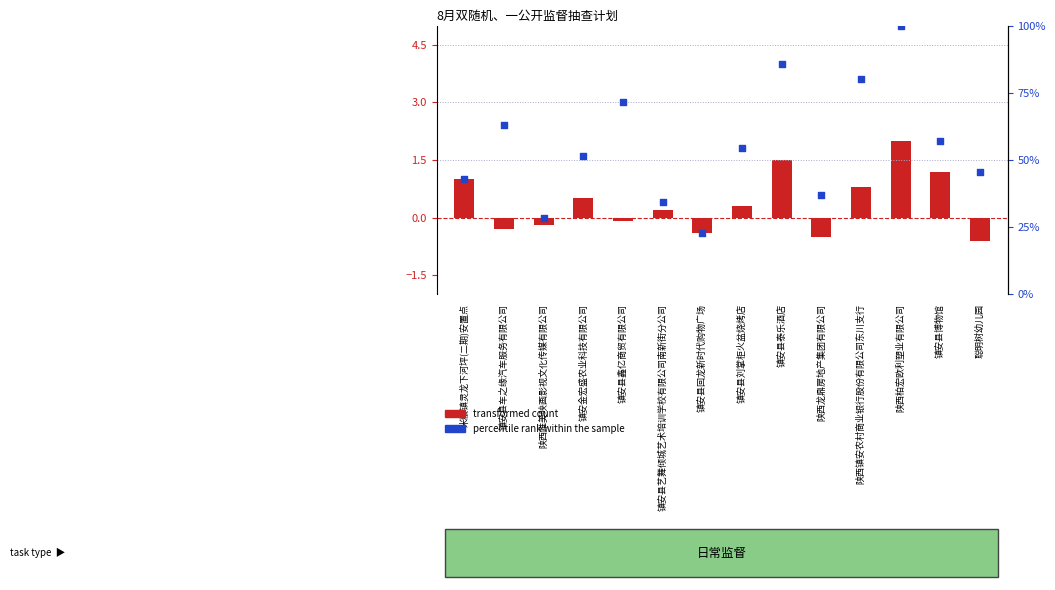

At how many categories does at least one series exceed 84?

2